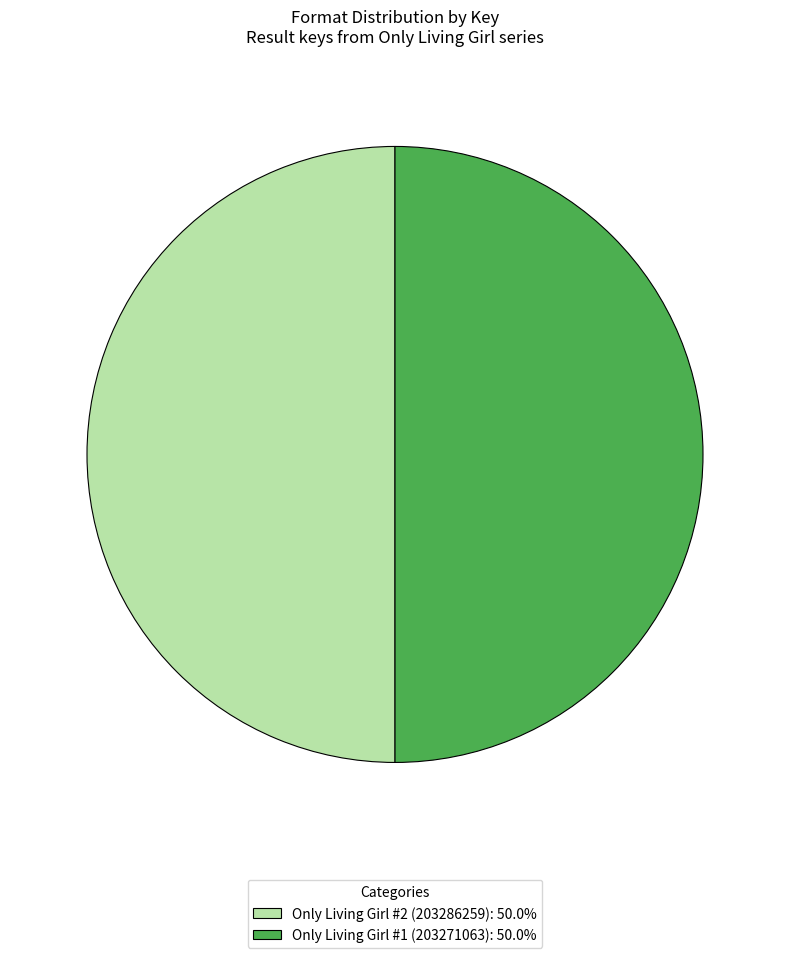

Combined, do Only Living Girl #2 (203286259): 50.0% and Only Living Girl #1 (203271063): 50.0% account for over 50%?

Yes